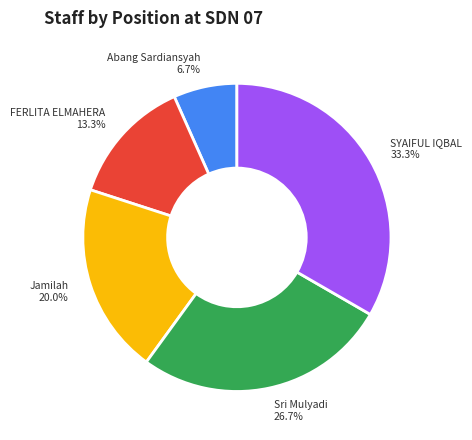

How many segments does this pie chart have?

5